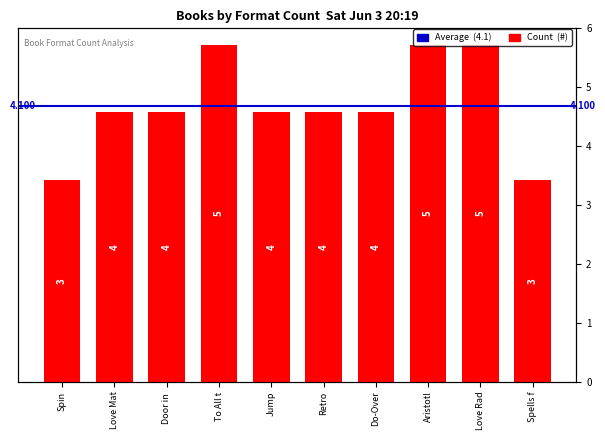

What is the label of the 8th bar from the left?

Aristotl